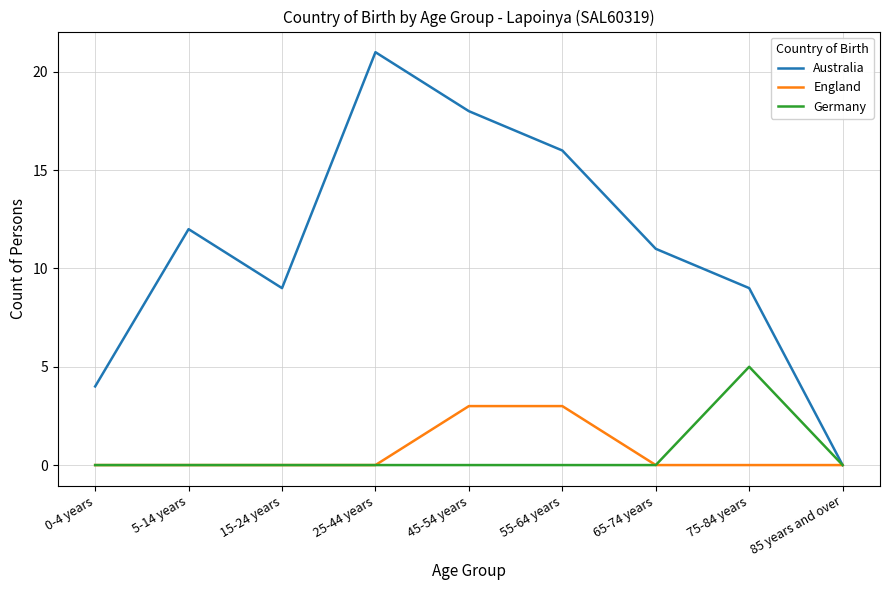

What is the difference between the highest and lowest values at 65-74 years?

11